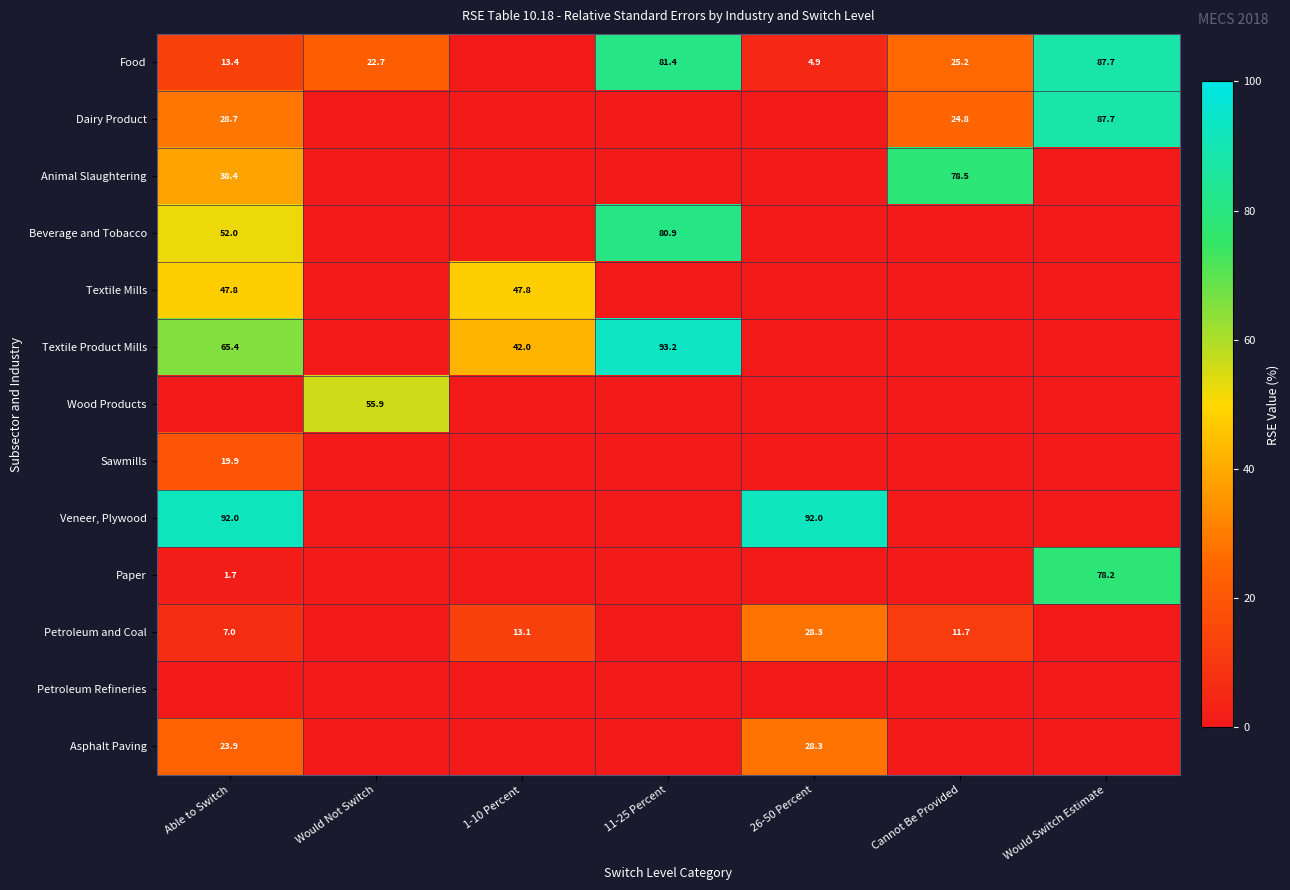

The Veneer, Plywood series shows 92.0 at Able to Switch. True or false?

True